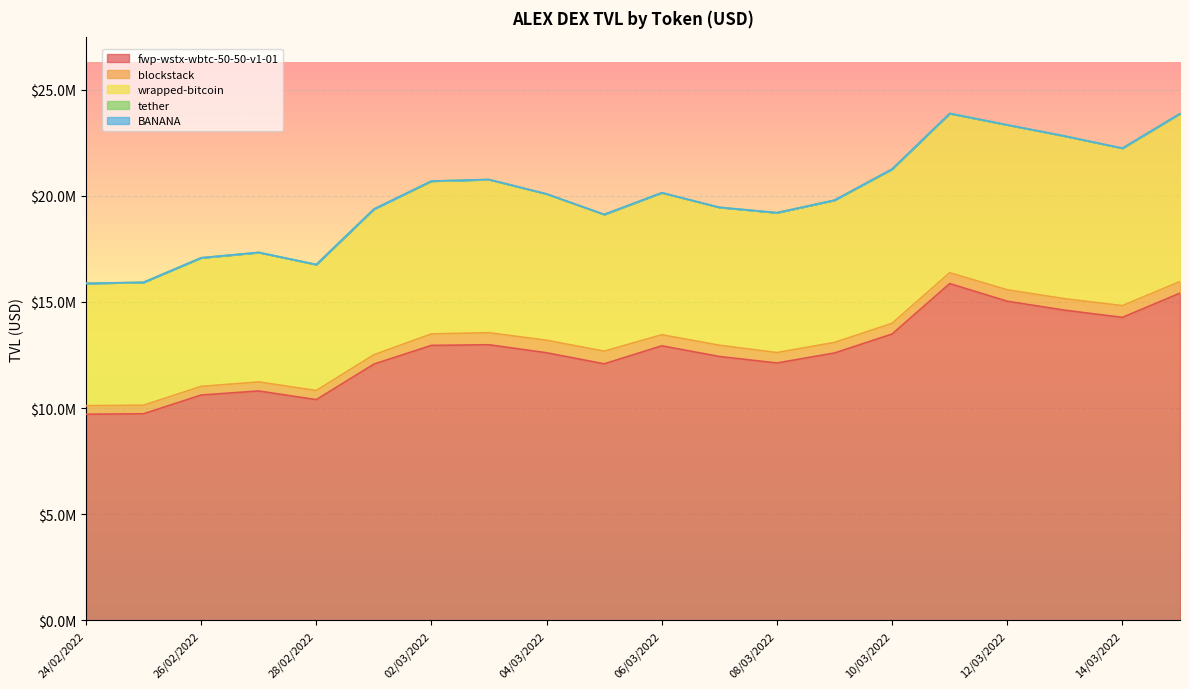

How many lines are shown in the chart?

5